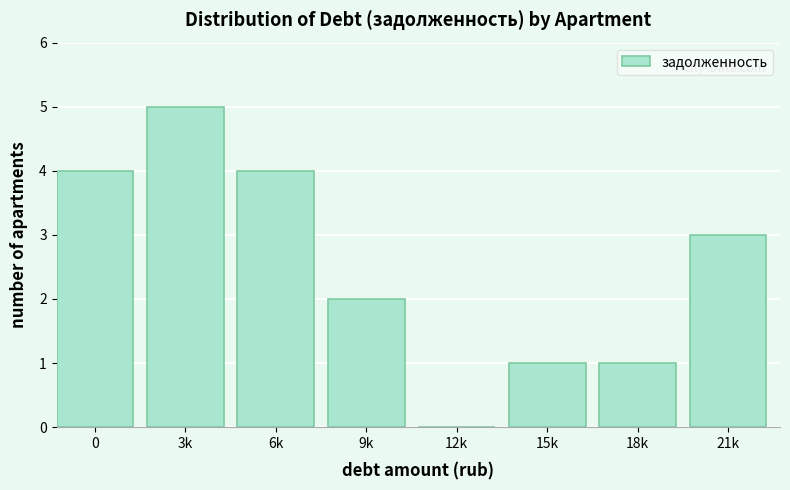

Reading right to left, what are all the values shown in this chart?

21k=3	18k=1	15k=1	12k=0	9k=2	6k=4	3k=5	0=4